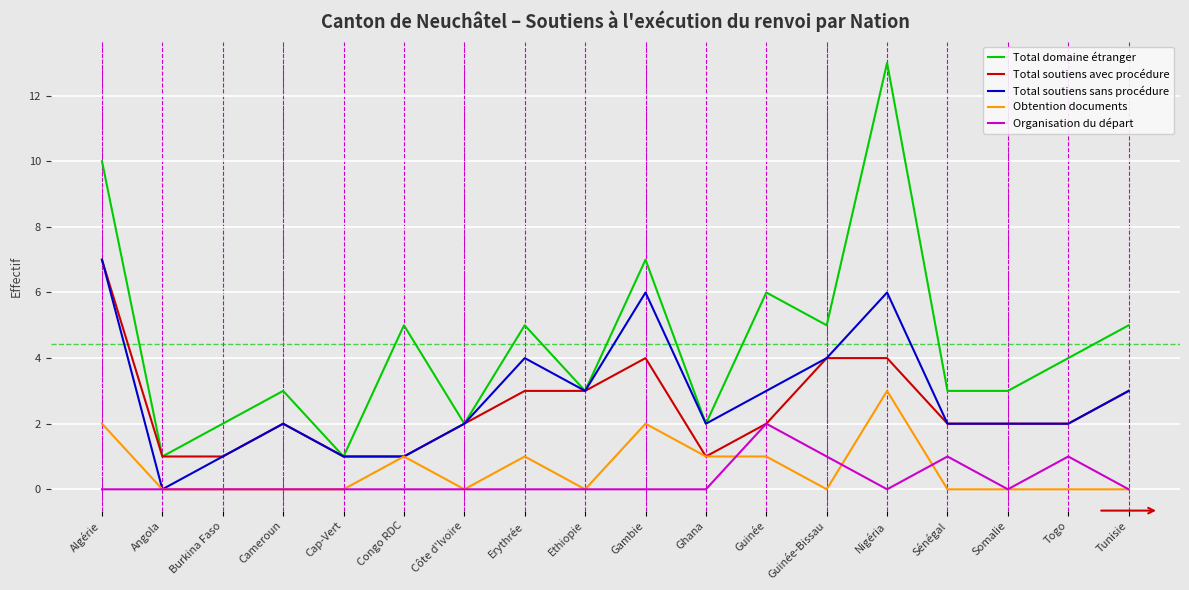

Is it true that Obtention documents equals 0 at Sénégal?

True